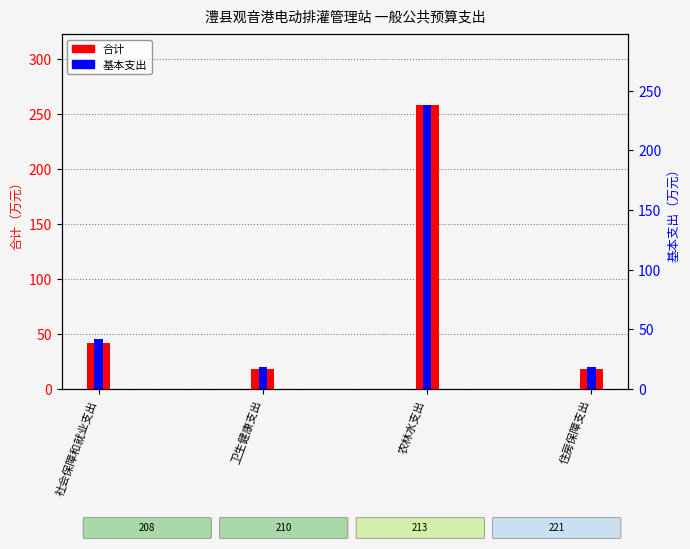

What is the sum of the 合计 values at 农林水支出 and 住房保障支出?

276.2